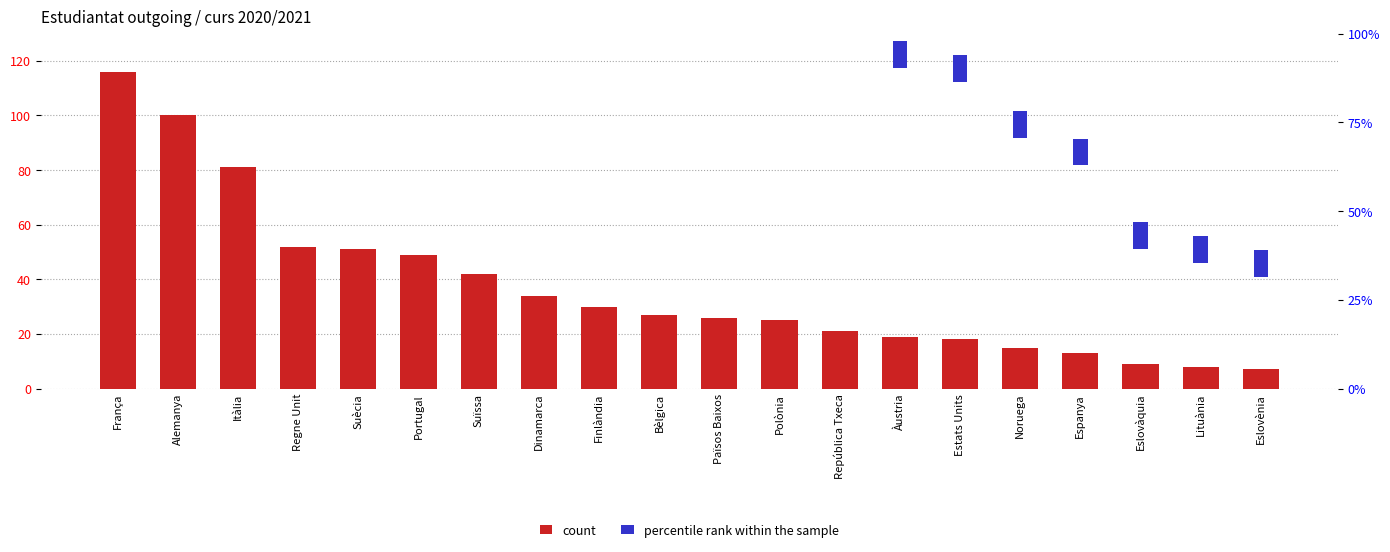

Reading left to right, transcribe all the data shown in this chart.

count: França=116.0	Alemanya=100.0	Itàlia=81.0	Regne Unit=52.0	Suècia=51.0	Portugal=49.0	Suïssa=42.0	Dinamarca=34.0	Finlàndia=30.0	Bèlgica=27.0	Països Baixos=26.0	Polònia=25.0	República Txeca=21.0	Àustria=19.0	Estats Units=18.0	Noruega=15.0	Espanya=13.0	Eslovàquia=9.0	Lituània=8.0	Eslovènia=7.0
percentile rank within the sample: França=1.5	Alemanya=1.5	Itàlia=1.5	Regne Unit=1.5	Suècia=1.5	Portugal=1.5	Suïssa=1.5	Dinamarca=1.5	Finlàndia=1.5	Bèlgica=1.5	Països Baixos=1.5	Polònia=1.5	República Txeca=1.5	Àustria=1.5	Estats Units=1.5	Noruega=1.5	Espanya=1.5	Eslovàquia=1.5	Lituània=1.5	Eslovènia=1.5